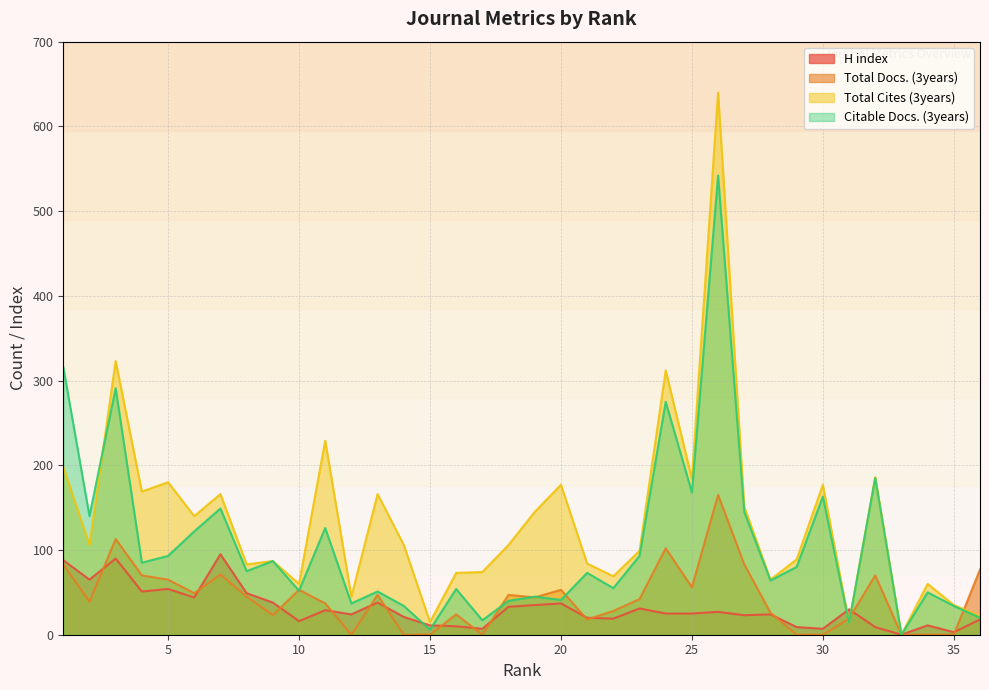

Where is the first local minimum for Citable Docs. (3years)?

2